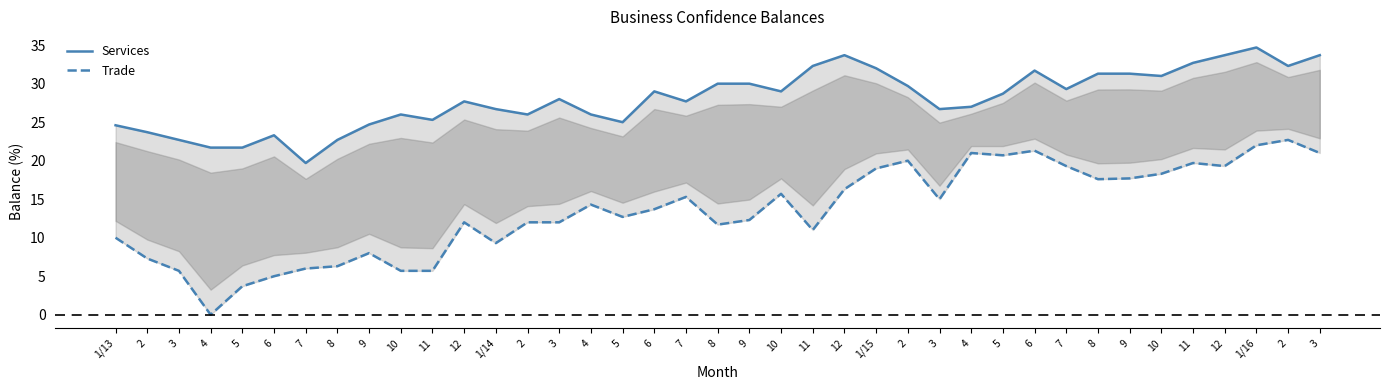

How many lines are shown in the chart?

2